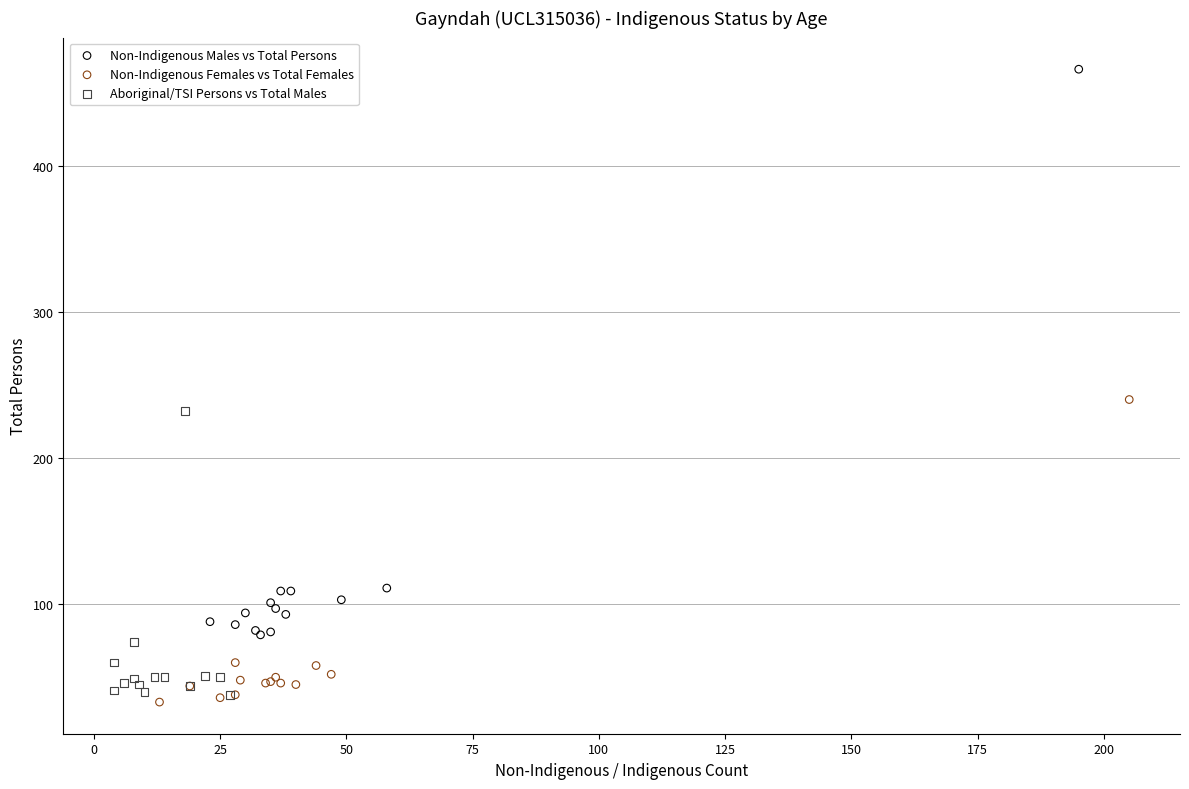

Which series has the widest spread of Y values?

Non-Indigenous Males vs Total Persons